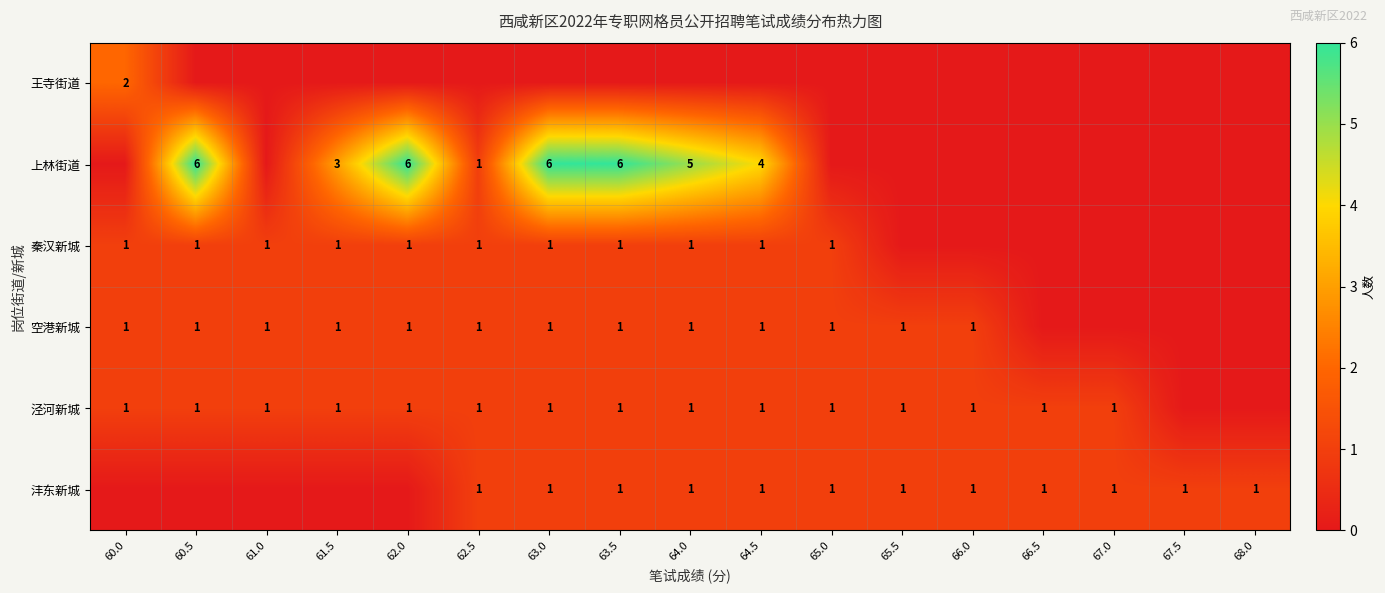

True or false: 上林街道 has a value of 6 at 63.0.

True